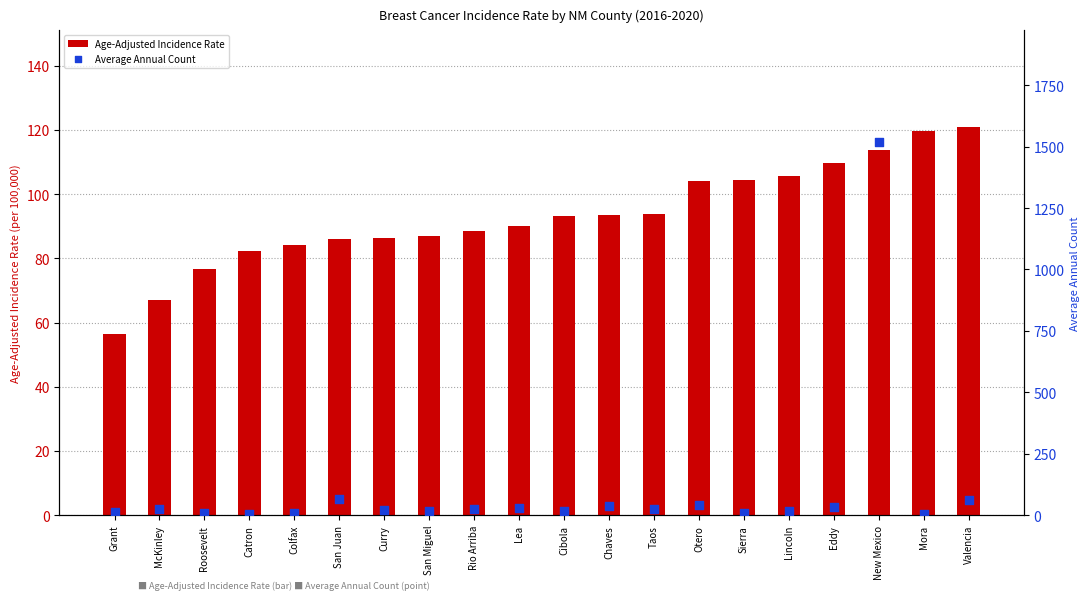

What are all the series names shown in the legend?

Age-Adjusted Incidence Rate, Average Annual Count